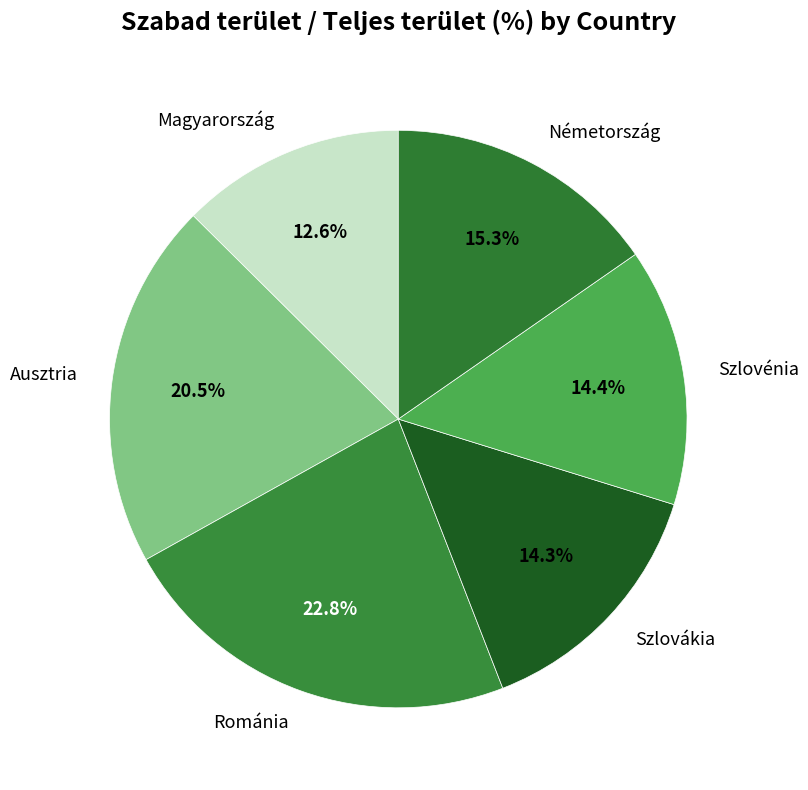

To the nearest percent, what is the difference between the Ausztria and Németország slice percentages?

5%